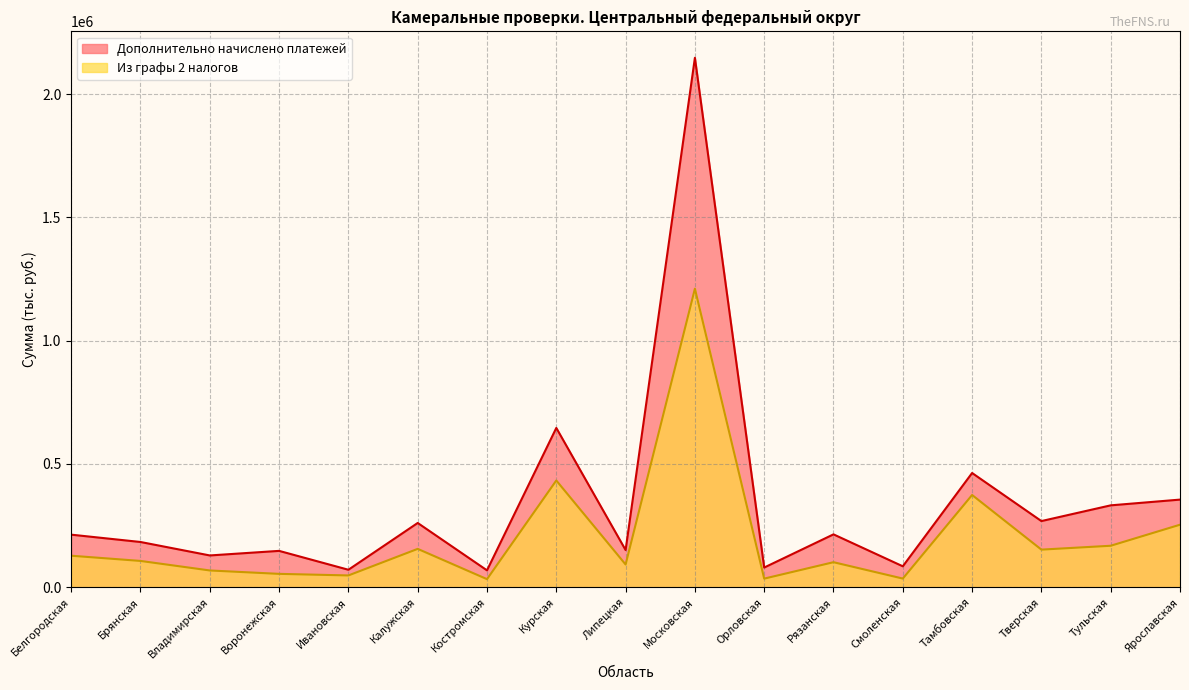

Rank the series at Тверская from highest to lowest value.

Дополнительно начислено платежей, Из графы 2 налогов